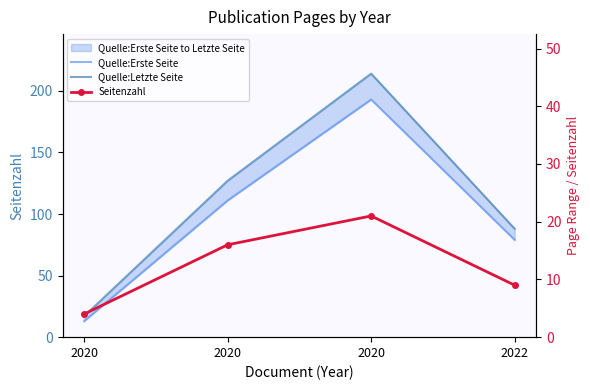

What is the difference between the highest and lowest values at 2022?

79